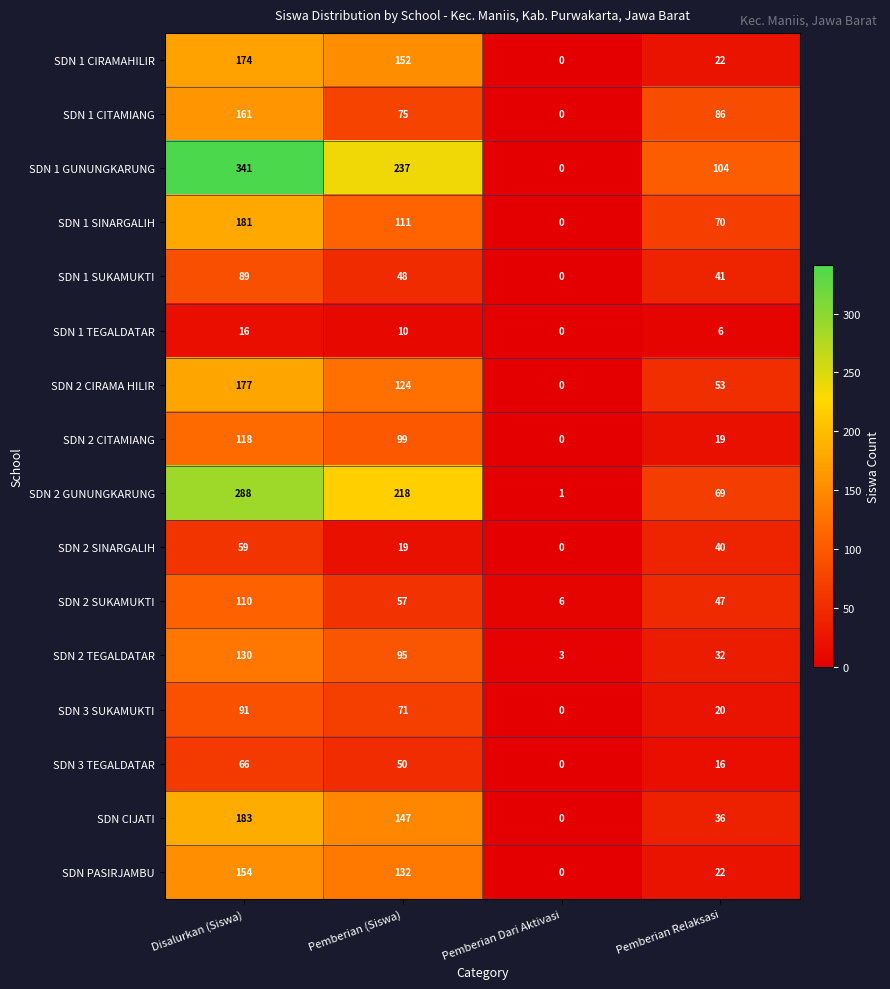

The SDN 2 TEGALDATAR series shows 95 at Pemberian (Siswa). True or false?

True